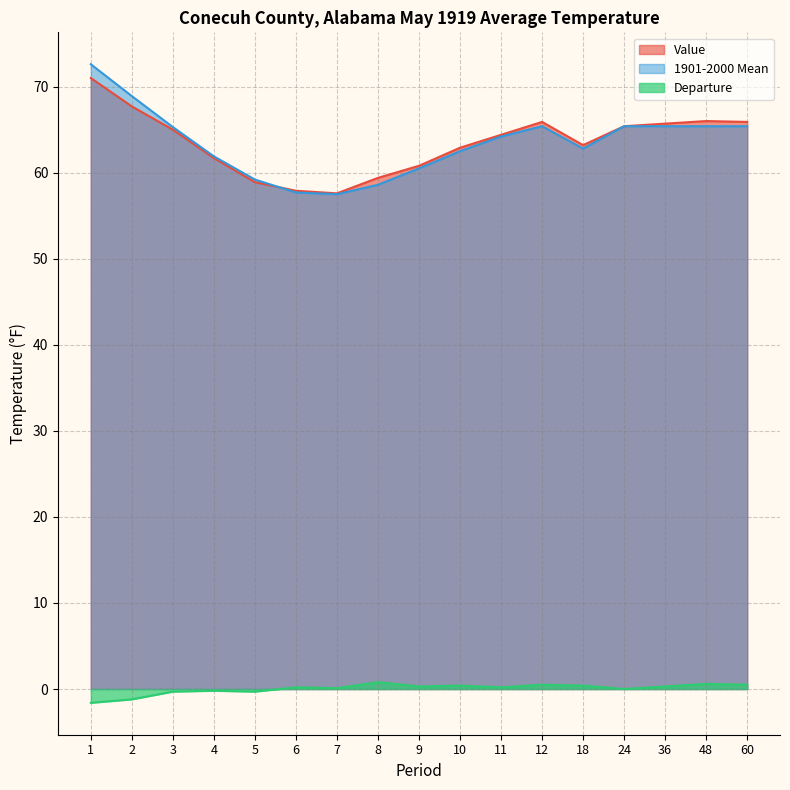

Which series changed the most between 5 and 24?

Value